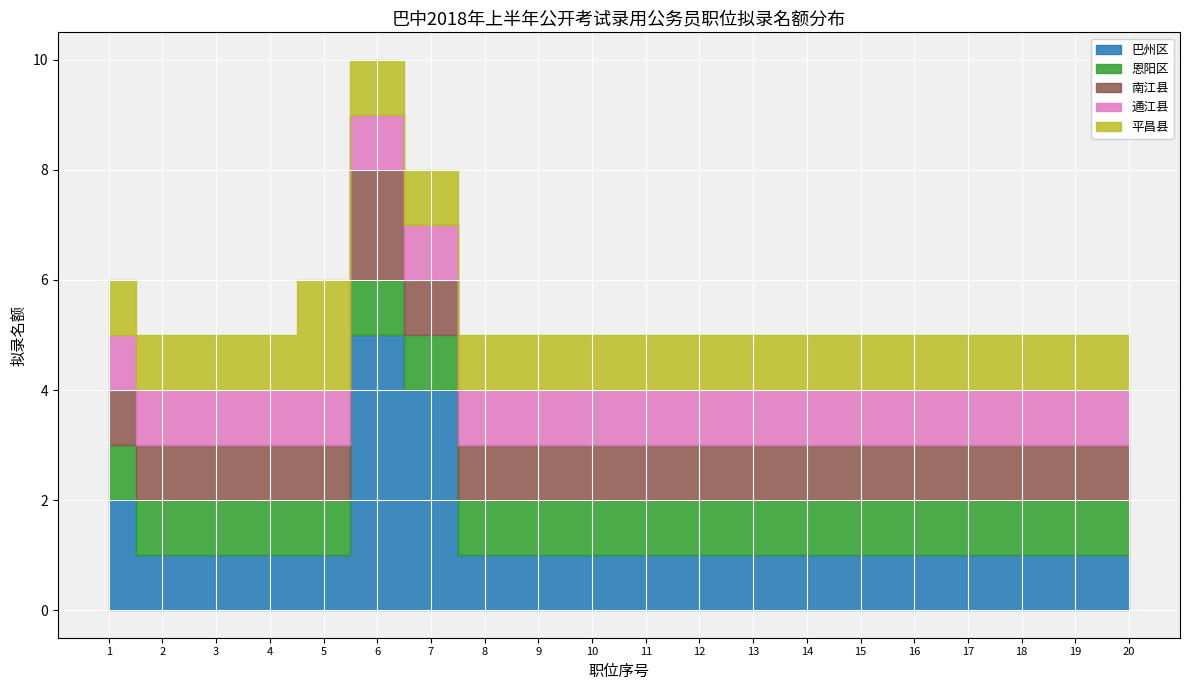

What is the maximum value for 通江县?

1